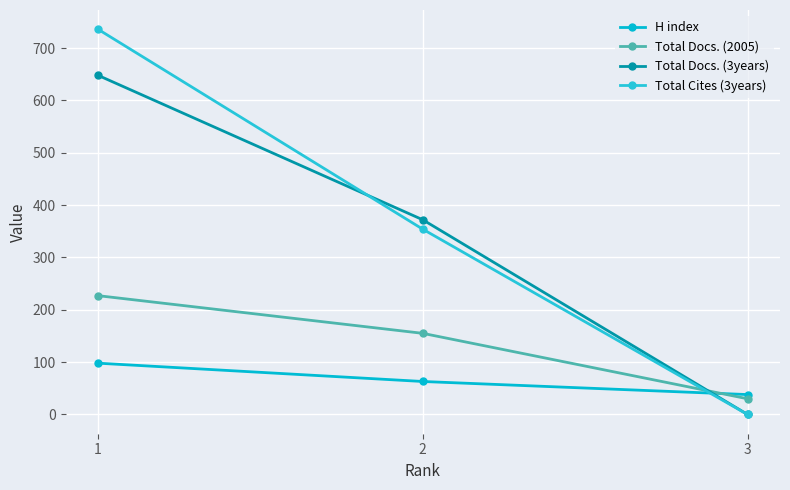

Does the chart have visible grid lines?

Yes